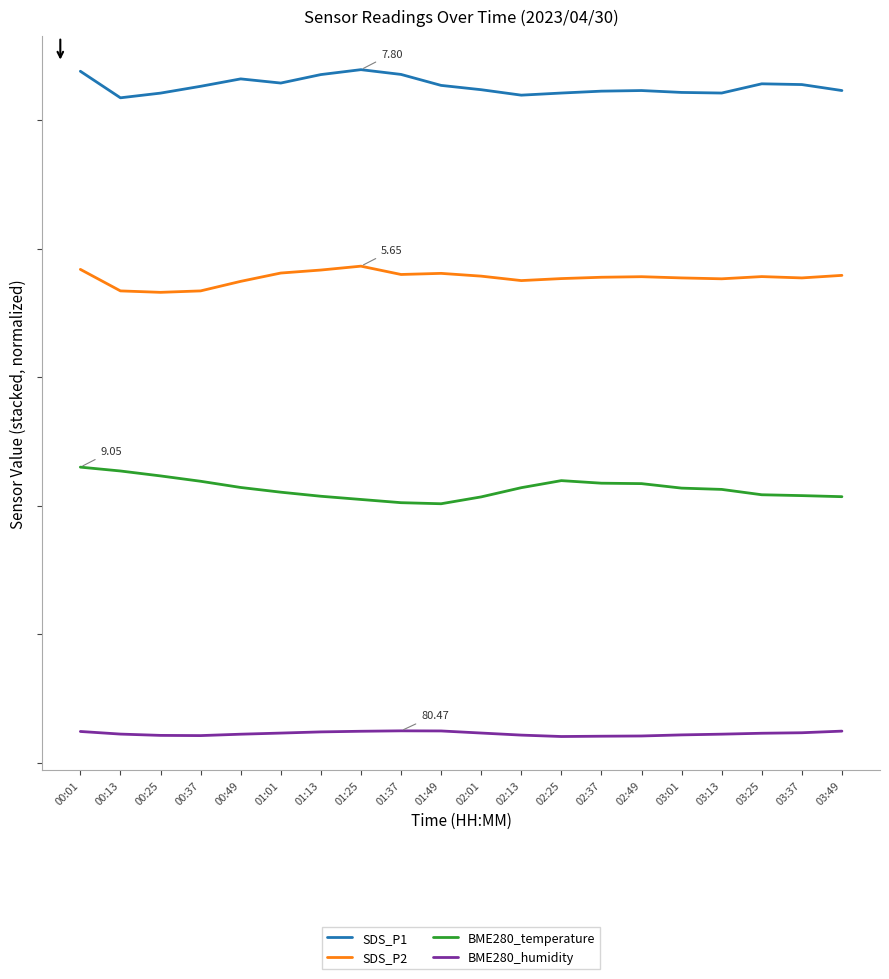

What is the label of the 18th point from the right?

00:25